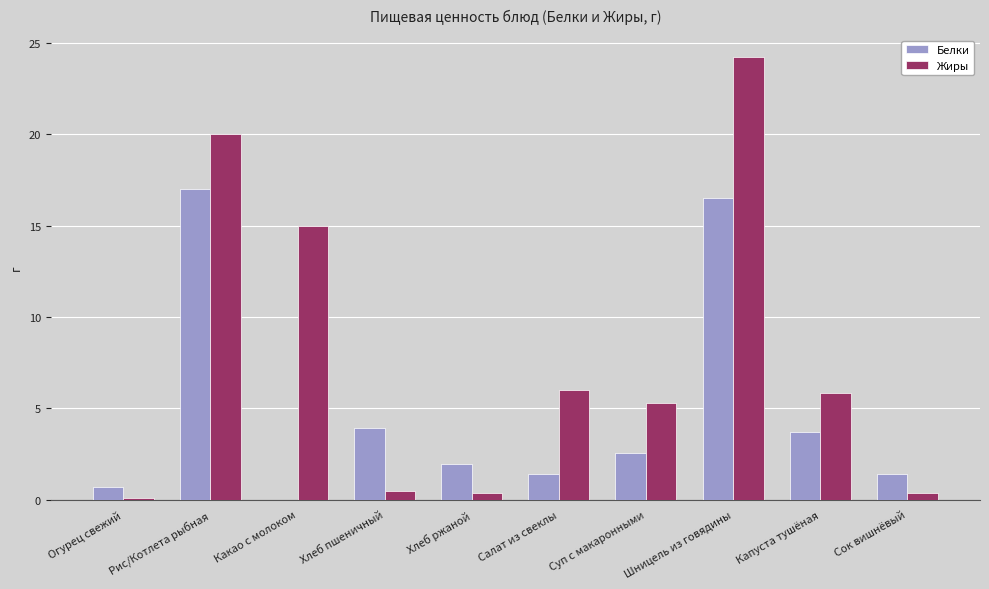

The Белки series shows 0.7 at Огурец свежий. True or false?

True